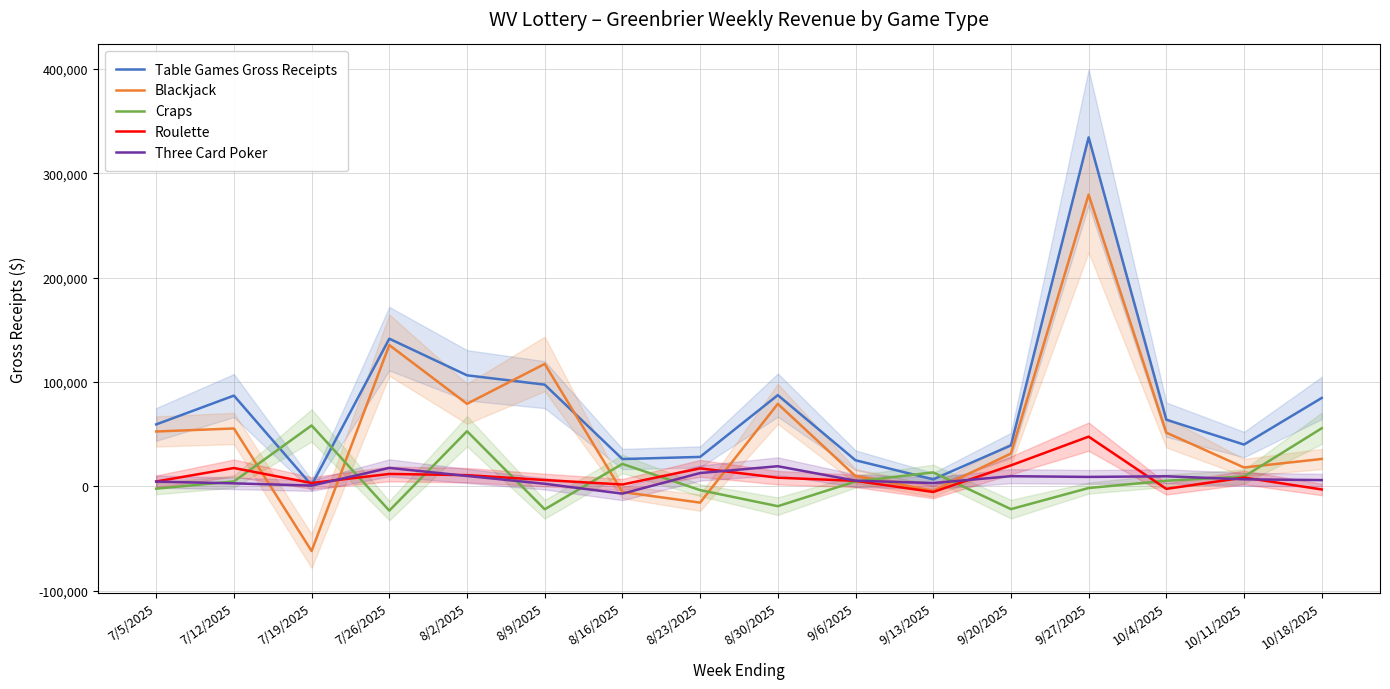

At which category does Roulette reach its first local valley?

7/19/2025